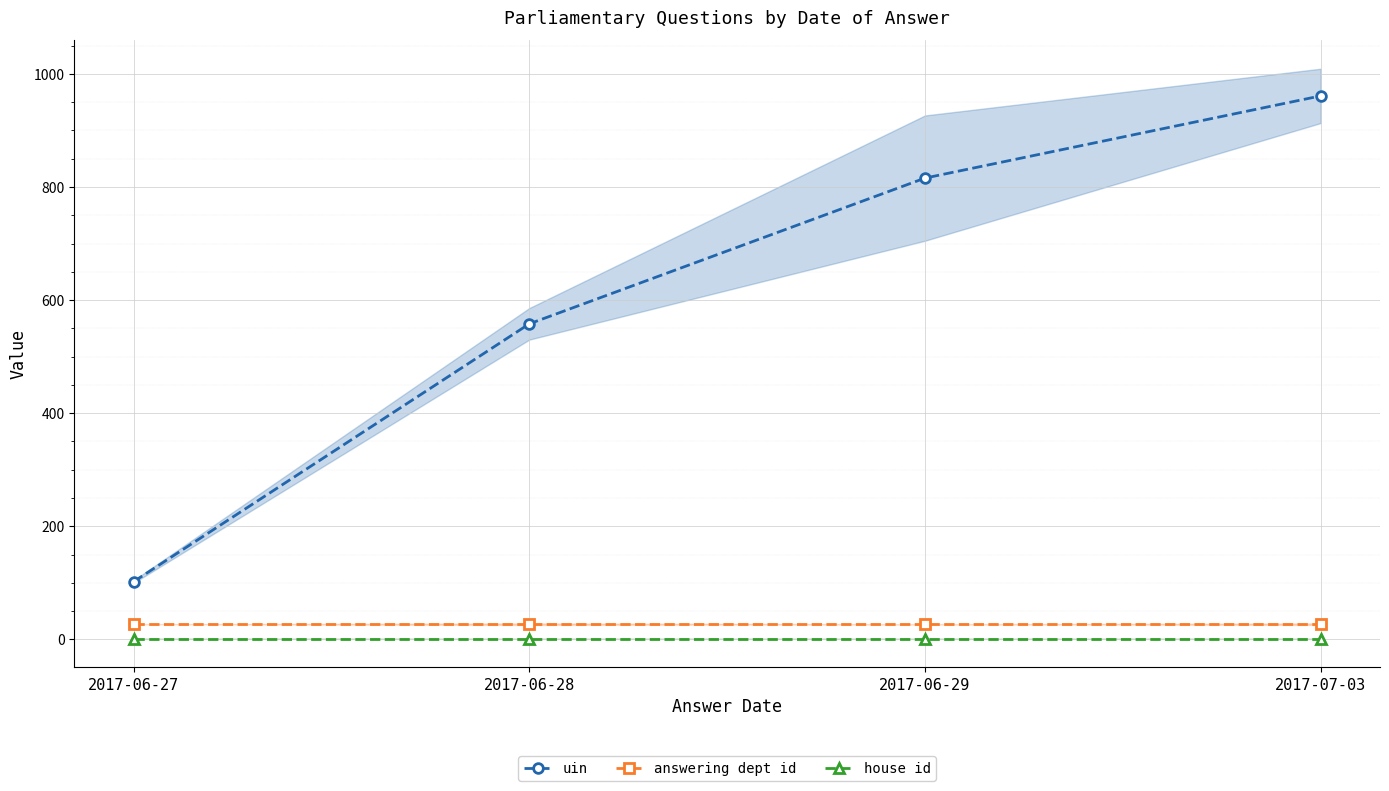

True or false: house id has more than 2 points higher than both neighbors.

False